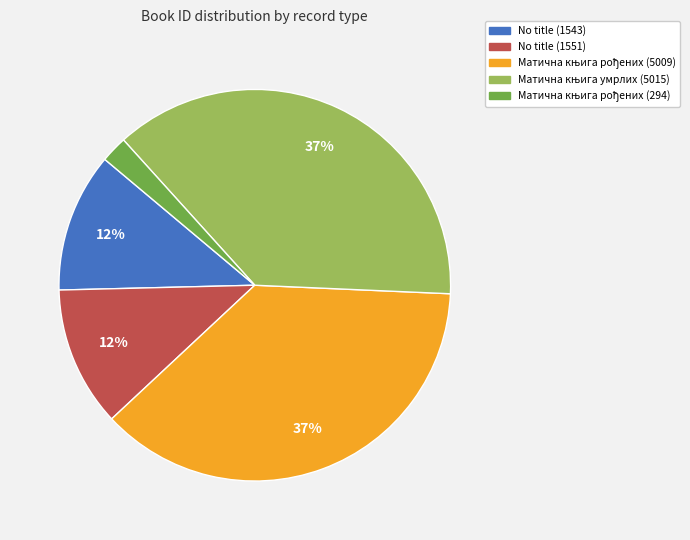

How many slices are in this pie chart?

5